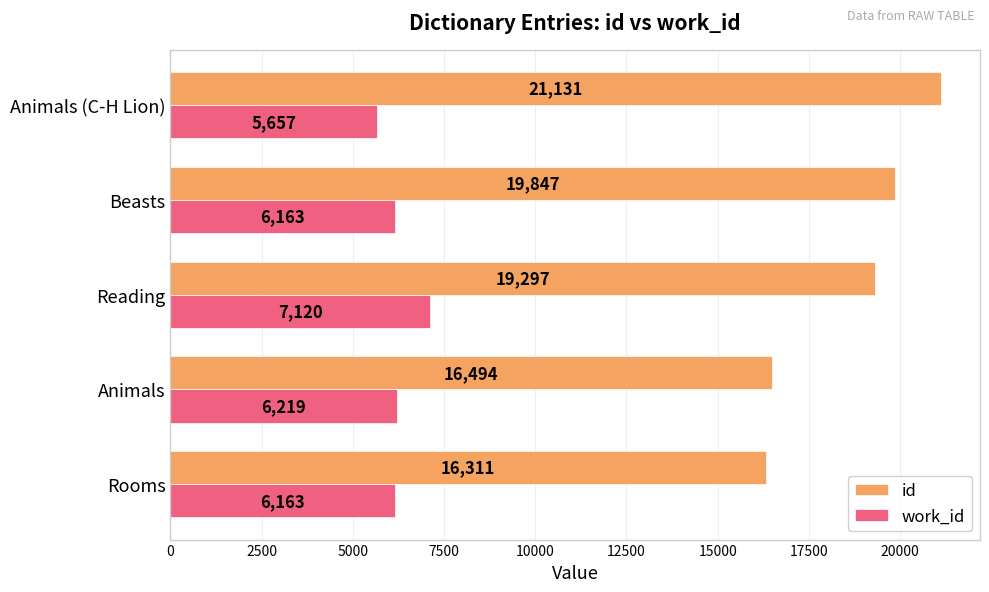

At which label is work_id closest to 6388?

Animals